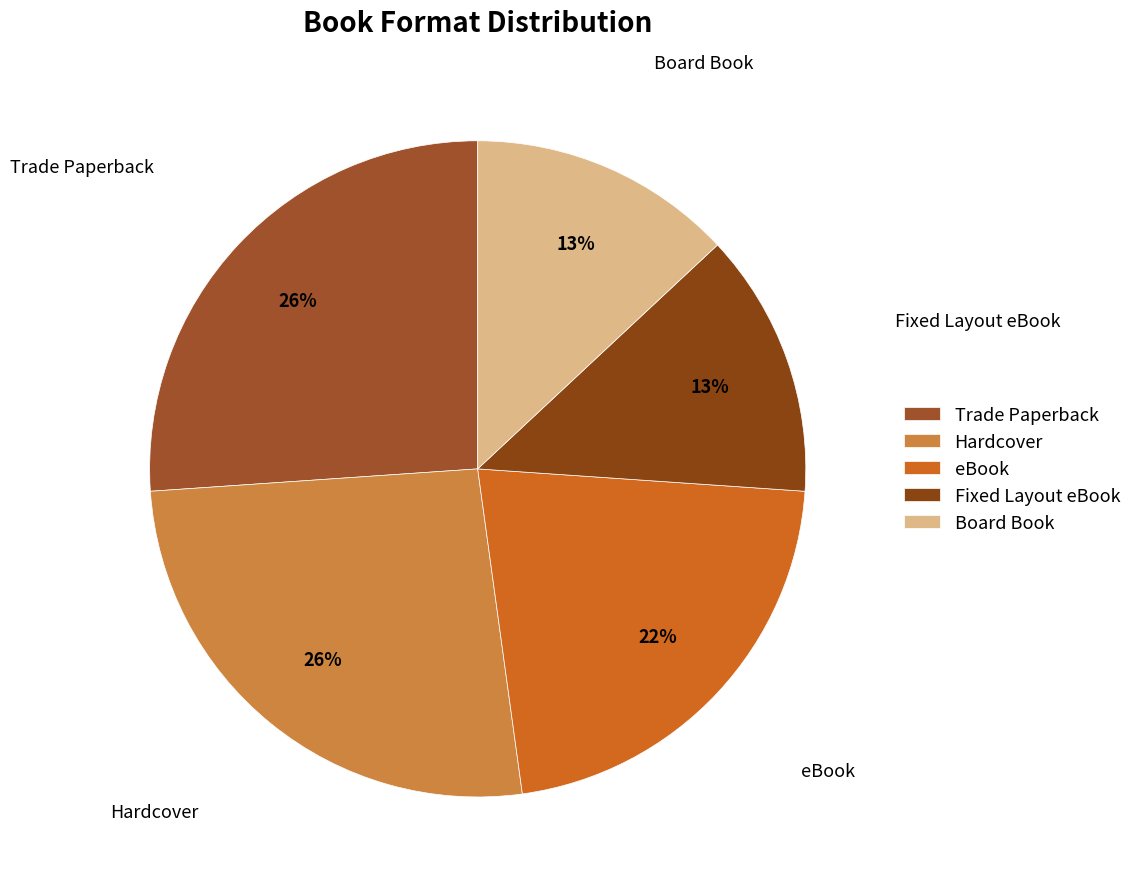

Does Hardcover represent more than half of the total?

No